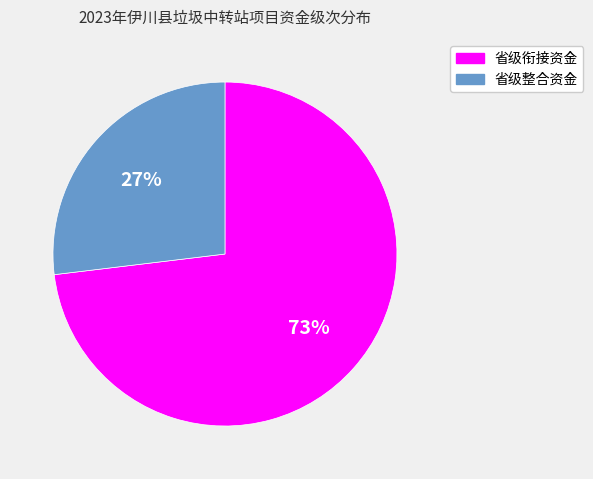

True or false: 省级衔接资金 accounts for 73% of the total.

True